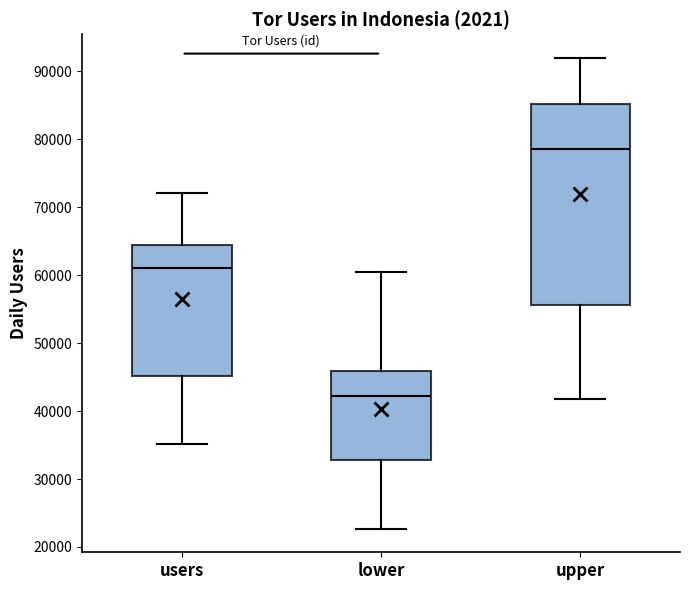

Reading left to right, transcribe this box plot: for each box, give where its median line is, the range the box spans, and where its two whiskers end, as read against the y-axis. The values are not printed on the chart, so give them approximately, as read against the axis.

users: median 61000, box 45000 to 64000, whiskers 35000 to 72000
lower: median 42000, box 33000 to 46000, whiskers 23000 to 60000
upper: median 79000, box 56000 to 85000, whiskers 42000 to 92000